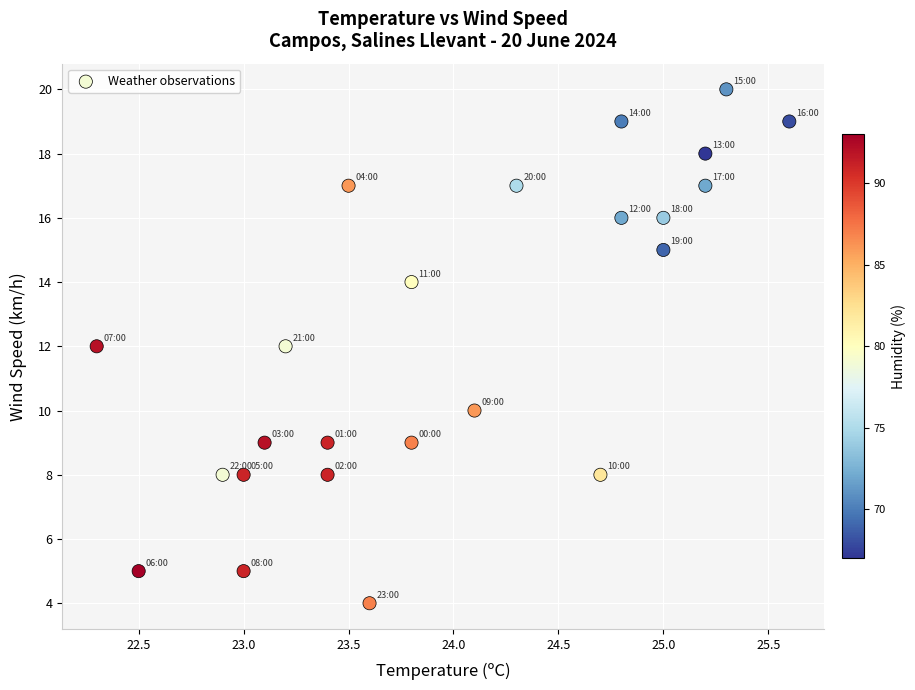

What is the range of Y values (max minus min)?

16